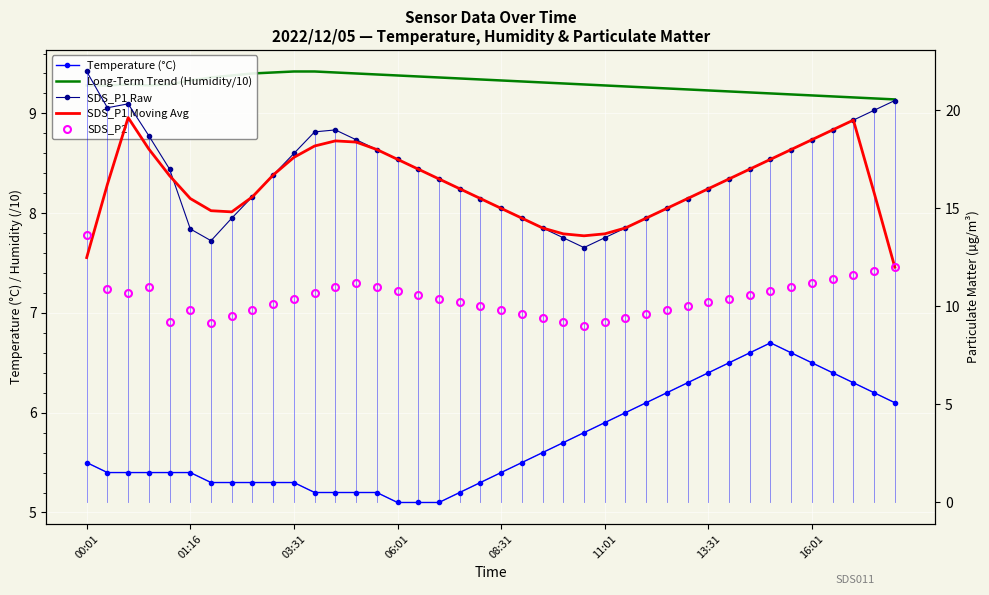

Which series ends up on top after the final intersection of SDS_P2 and SDS_P1 Moving Avg?

SDS_P1 Moving Avg